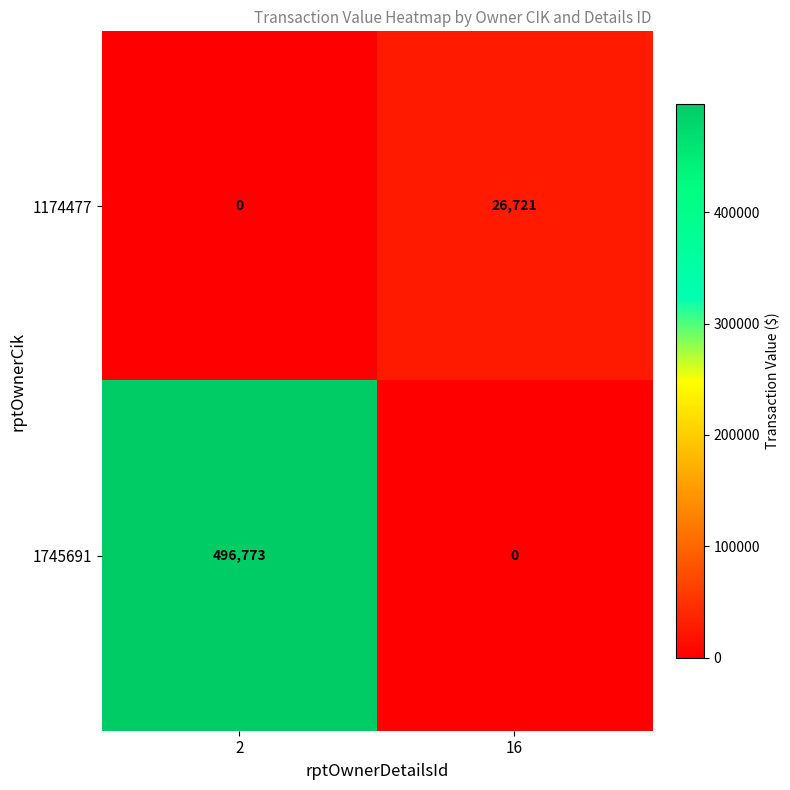

List the series in order of their overall mean, lowest first.

1174477, 1745691